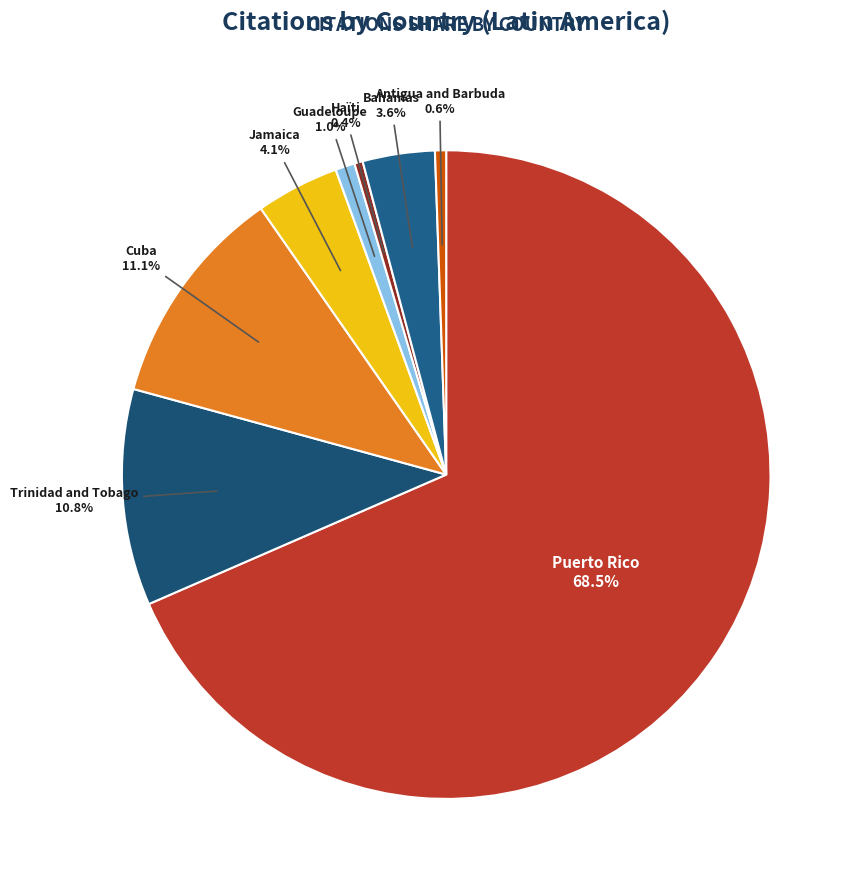

Which slice is the largest?

Puerto Rico